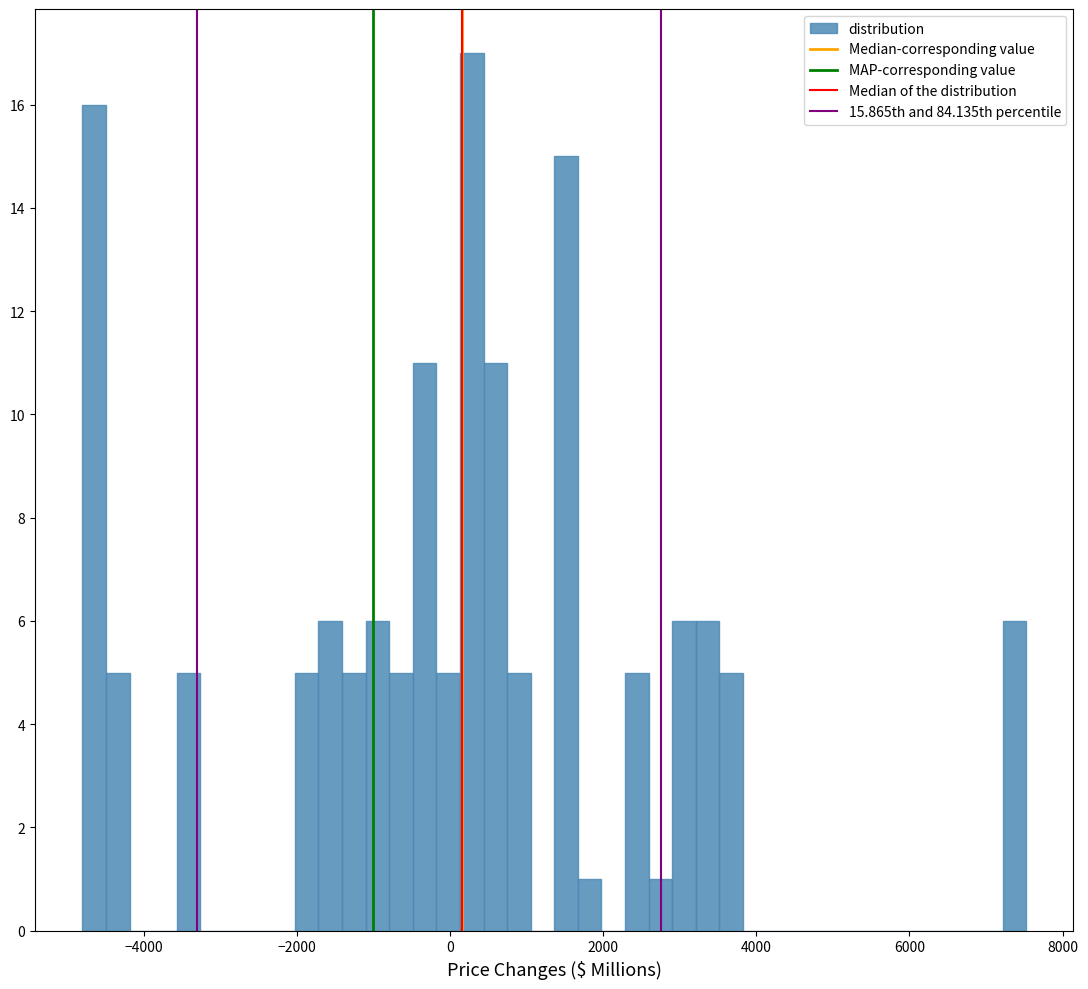

Read against the x-axis, roughly where is the centre of the tallest bar?

200